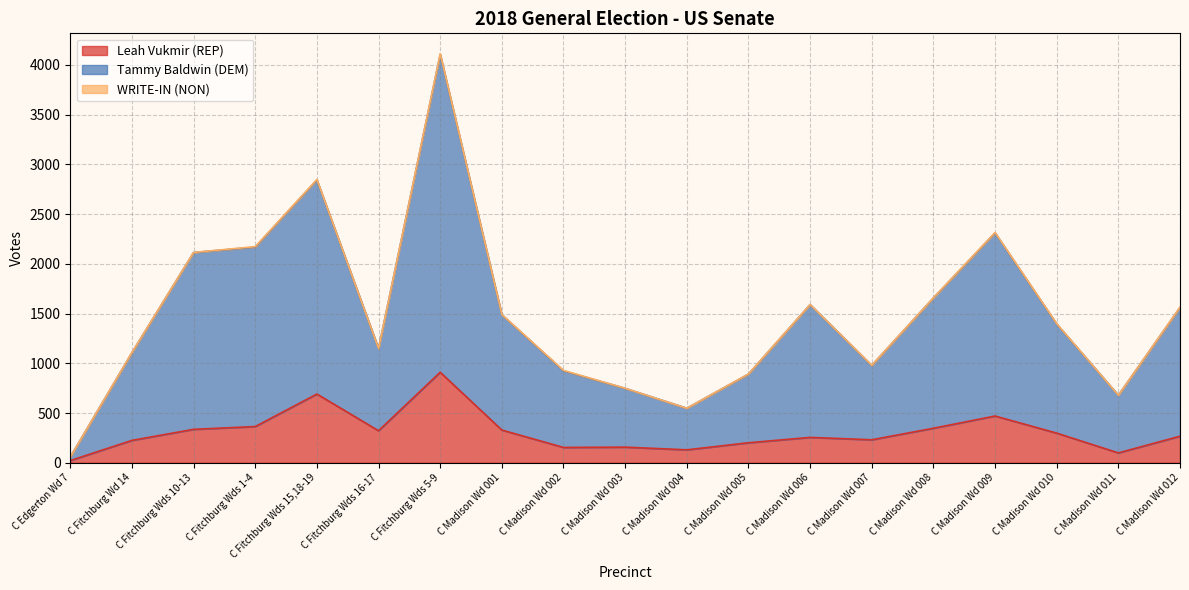

Which category has the highest value in the Leah Vukmir (REP) series?

C Fitchburg Wds 5-9